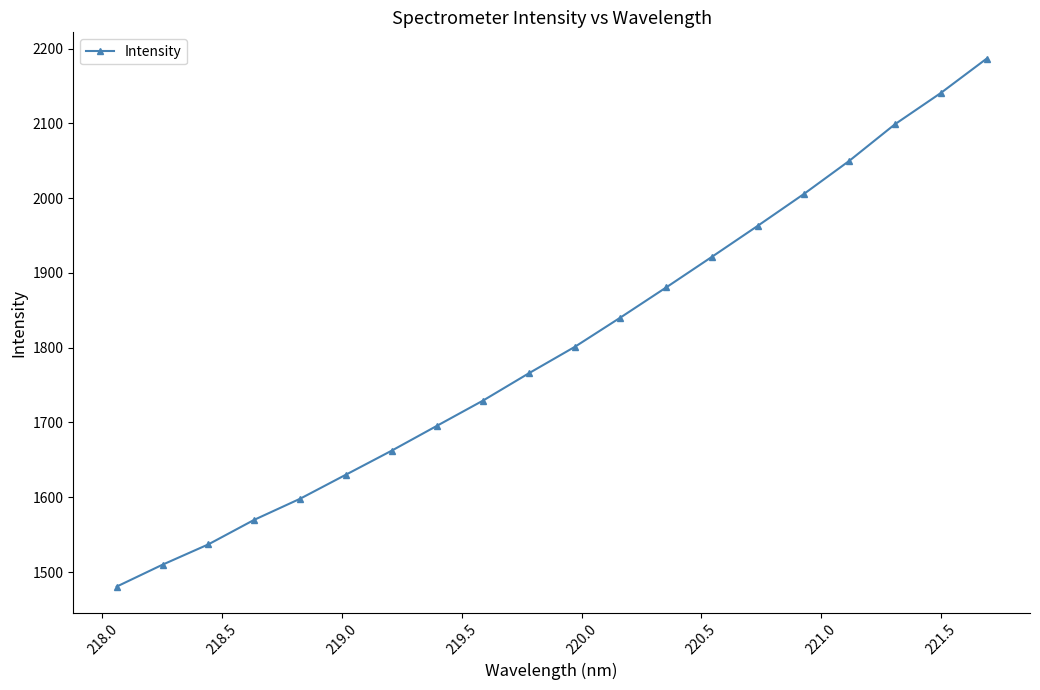

What is the value of the 13th point from the left?

1880.6